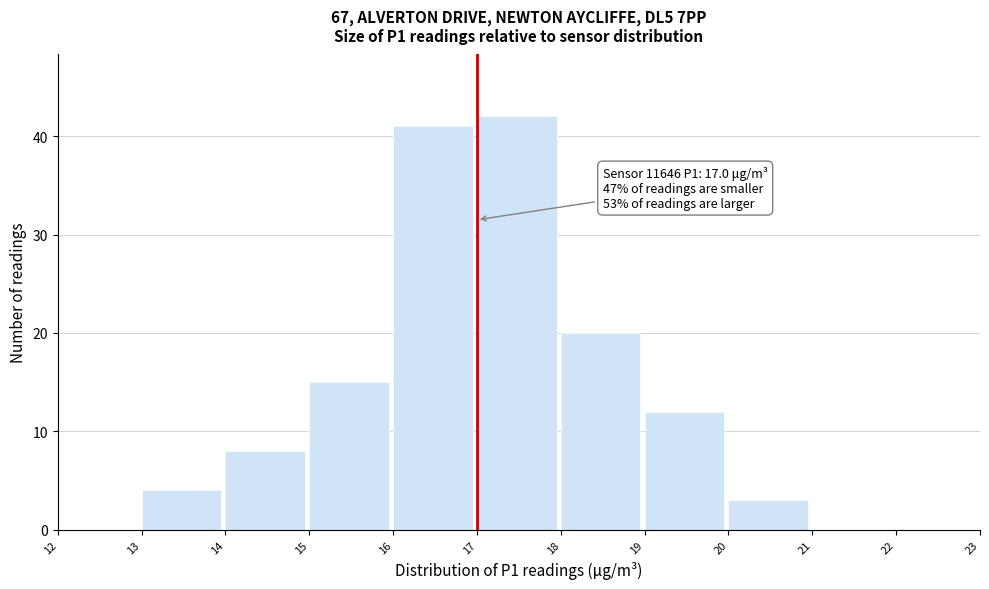

Which range on the x-axis has the tallest bar?

17 to 18